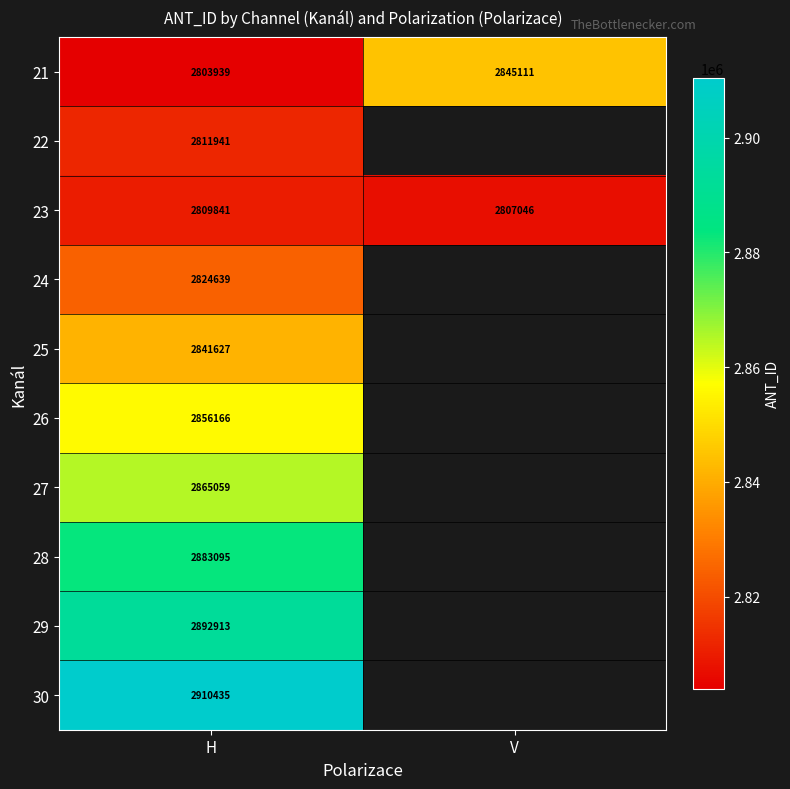

What is the highest value of the 23 series?

2809841